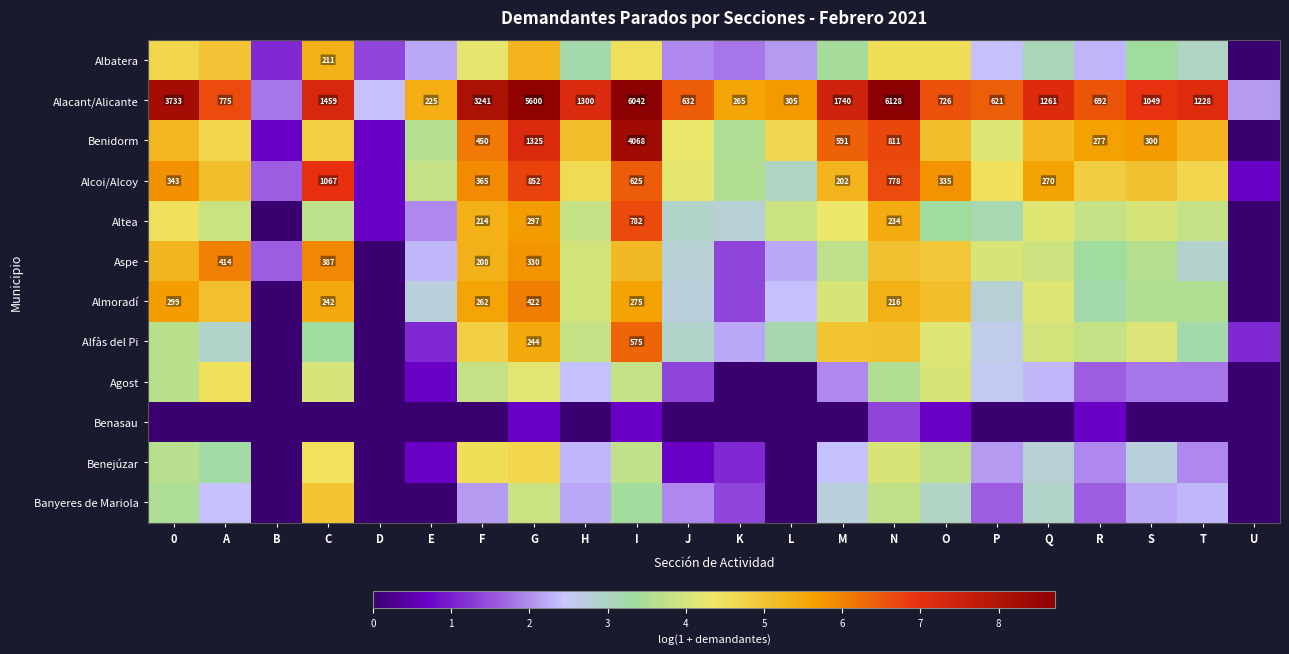

Which label corresponds to the largest value in the chart?

N